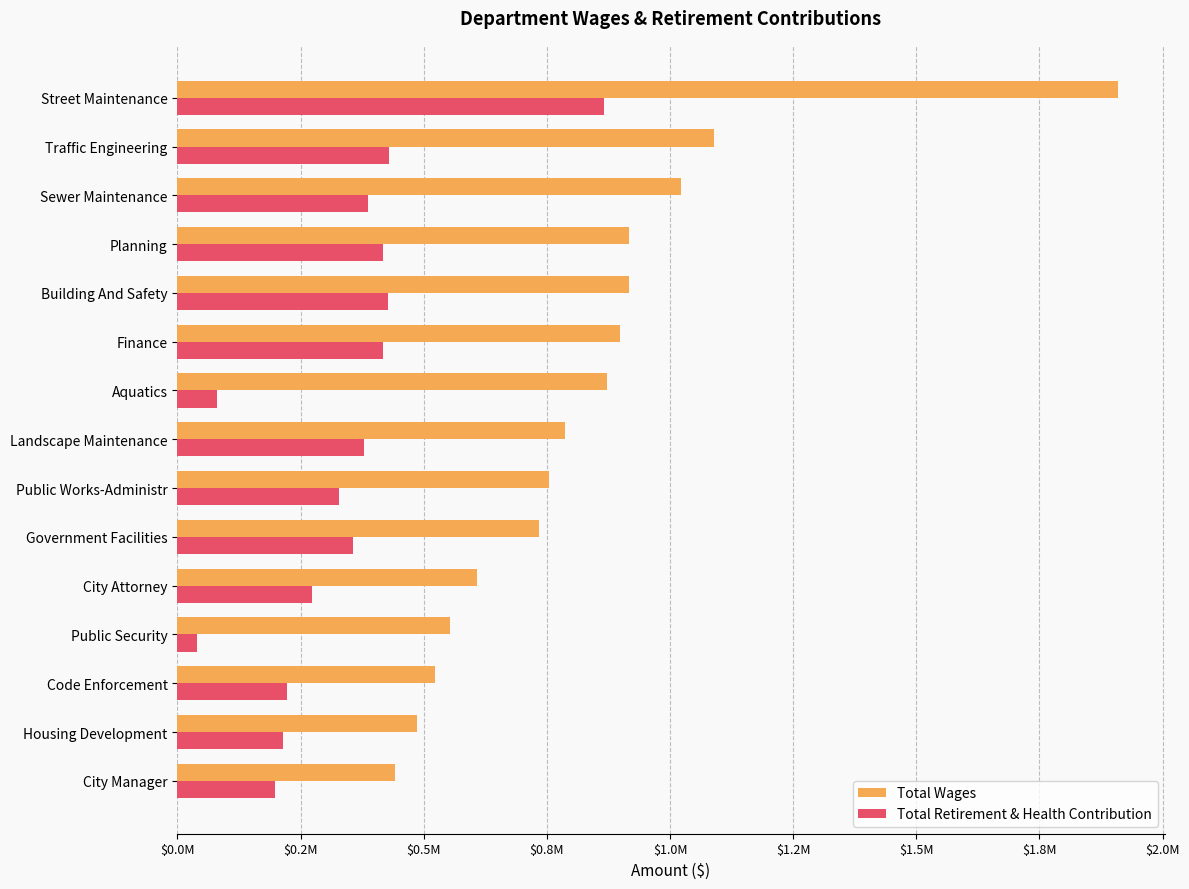

What are all the series names shown in the legend?

Total Wages, Total Retirement & Health Contribution